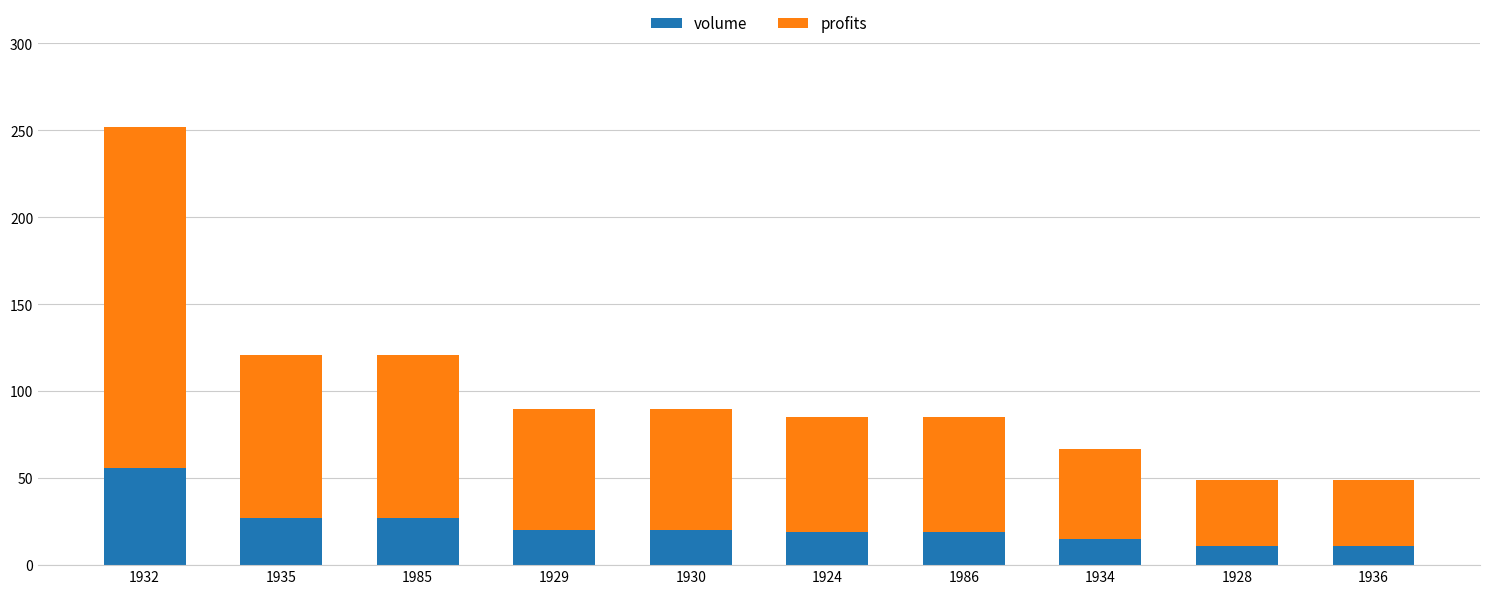

The volume series shows 45 at 1935. True or false?

False